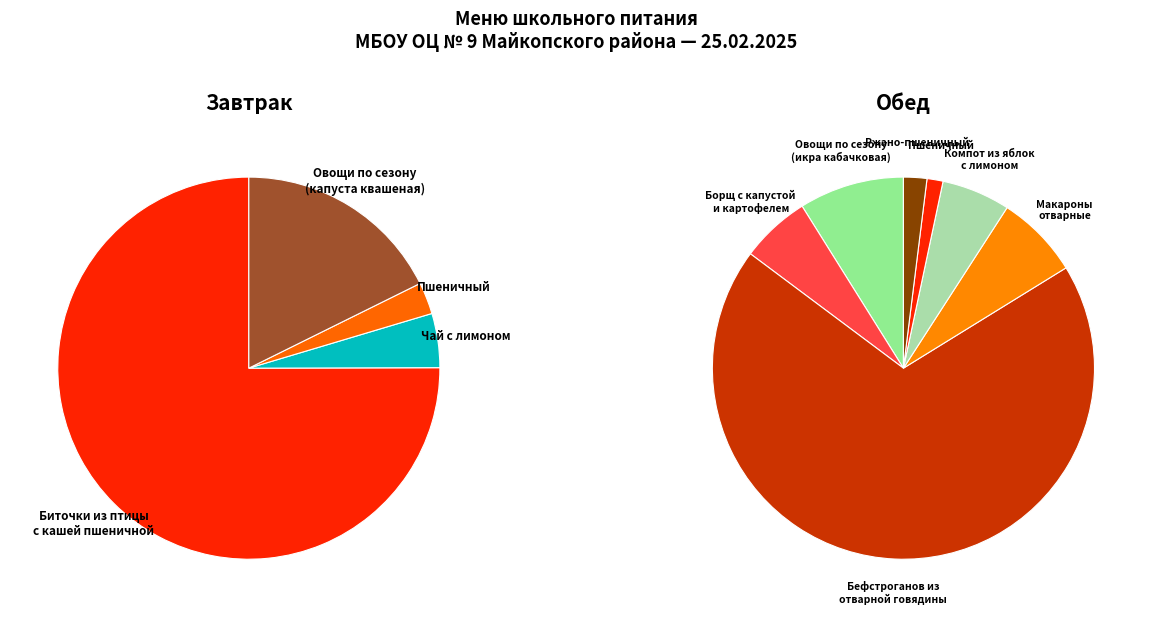

Rank the categories by value from highest to lowest.

Бефстроганов из отварной говядины, Биточки из птицы с кашей пшеничной, Овощи по сезону (капуста квашеная), Овощи по сезону (икра кабачковая), Макароны отварные, Борщ с капустой и картофелем, Компот из яблок с лимоном, Чай с лимоном, Ржано-пшеничный, Пшеничный (завтрак), Пшеничный (обед)